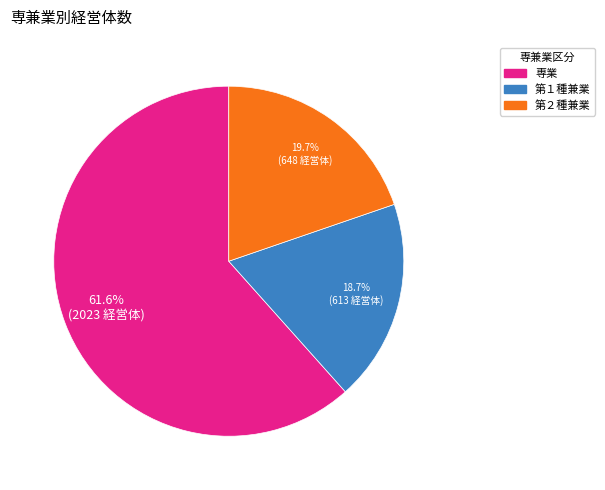

What is the largest slice in the pie chart?

専業